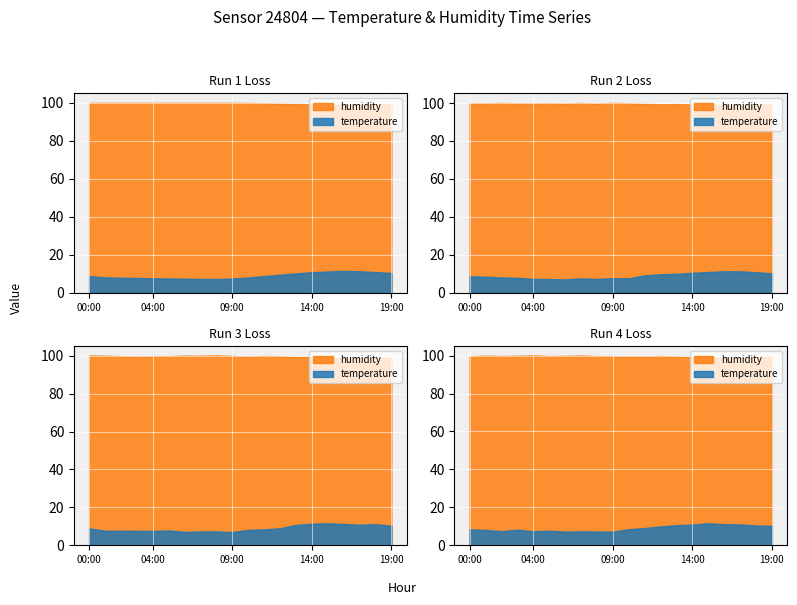

Which series changed the most between 09:00 and 14:00?

temperature